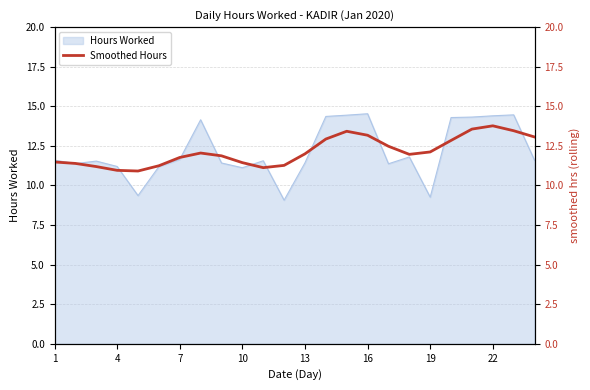

How many lines are shown in the chart?

1